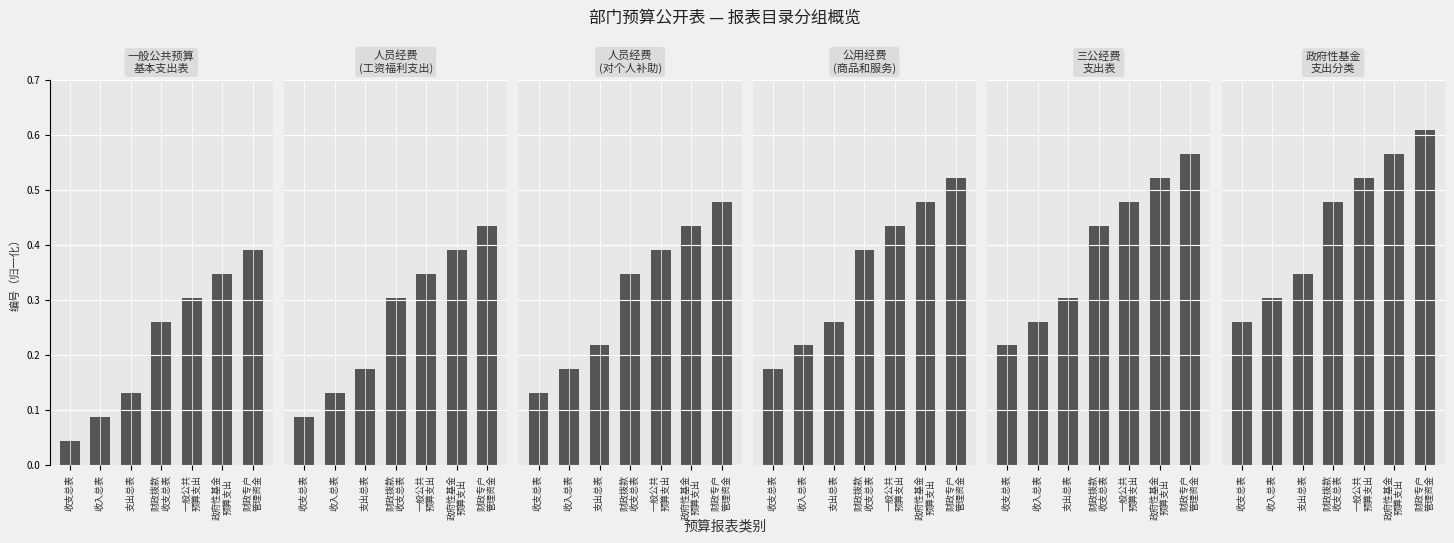

Reading left to right, extract all data points from this chart.

一般公共预算
基本支出表: 收支总表=0.0	收入总表=0.1	支出总表=0.1	财政拨款
收支总表=0.3	一般公共
预算支出=0.3	政府性基金
预算支出=0.3	财政专户
管理资金=0.4
人员经费
(工资福利支出): 收支总表=0.1	收入总表=0.1	支出总表=0.2	财政拨款
收支总表=0.3	一般公共
预算支出=0.3	政府性基金
预算支出=0.4	财政专户
管理资金=0.4
人员经费
(对个人补助): 收支总表=0.1	收入总表=0.2	支出总表=0.2	财政拨款
收支总表=0.3	一般公共
预算支出=0.4	政府性基金
预算支出=0.4	财政专户
管理资金=0.5
公用经费
(商品和服务): 收支总表=0.2	收入总表=0.2	支出总表=0.3	财政拨款
收支总表=0.4	一般公共
预算支出=0.4	政府性基金
预算支出=0.5	财政专户
管理资金=0.5
三公经费
支出表: 收支总表=0.2	收入总表=0.3	支出总表=0.3	财政拨款
收支总表=0.4	一般公共
预算支出=0.5	政府性基金
预算支出=0.5	财政专户
管理资金=0.6
政府性基金
支出分类: 收支总表=0.3	收入总表=0.3	支出总表=0.3	财政拨款
收支总表=0.5	一般公共
预算支出=0.5	政府性基金
预算支出=0.6	财政专户
管理资金=0.6